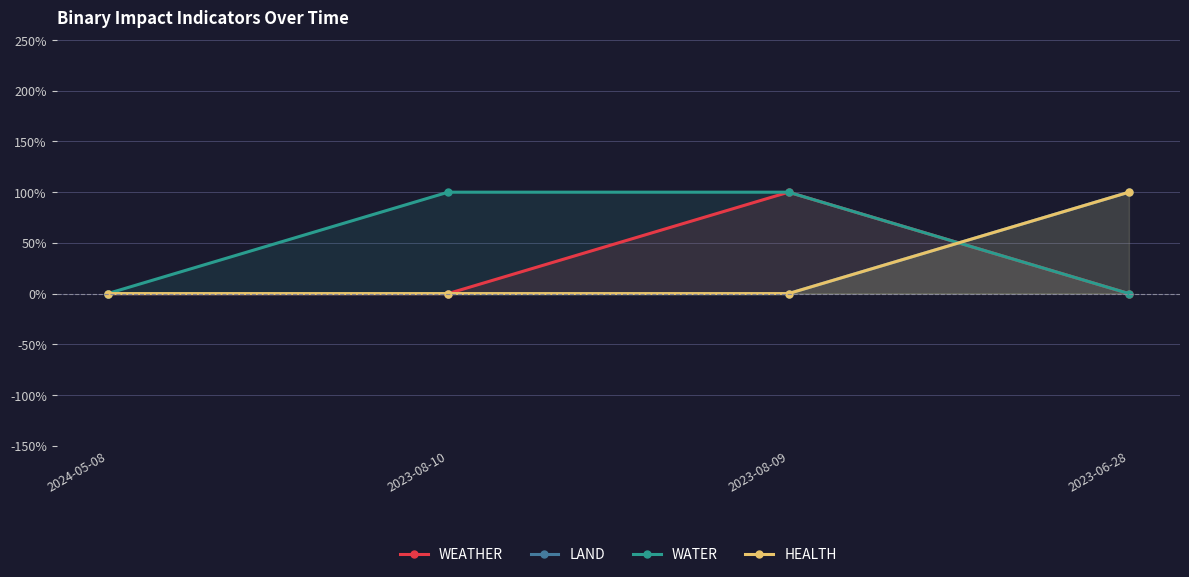

Is it true that WEATHER equals 0 at 2024-05-08?

True